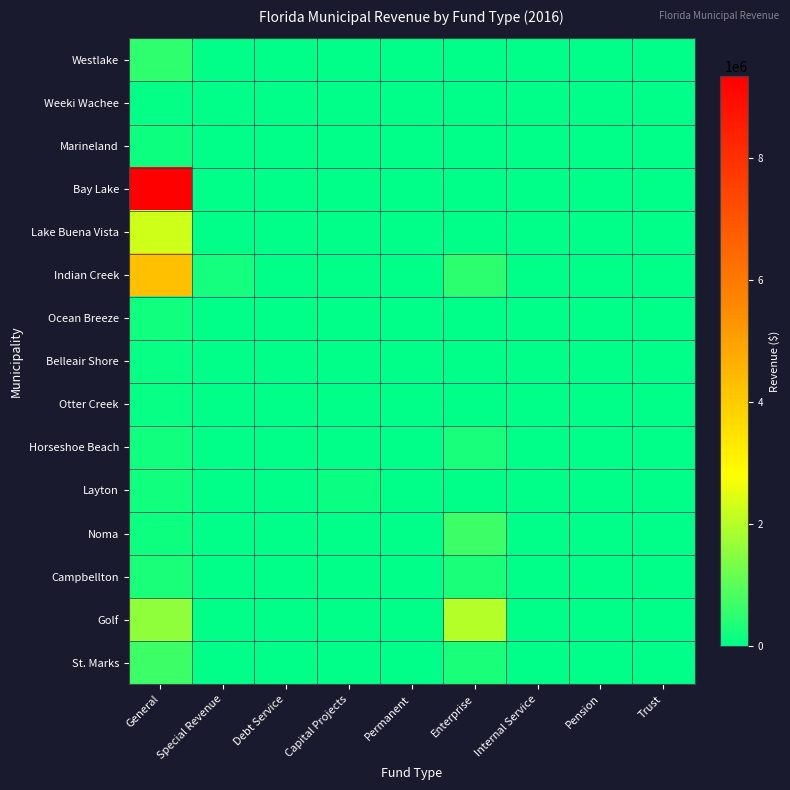

What is the difference between the highest and lowest values at Special Revenue?

244953